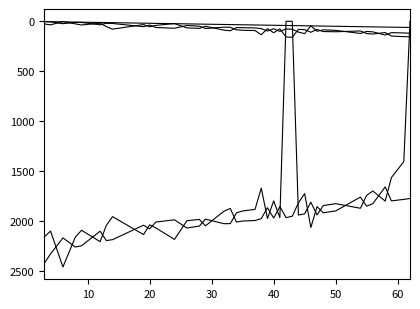

Does the chart have visible grid lines?

No